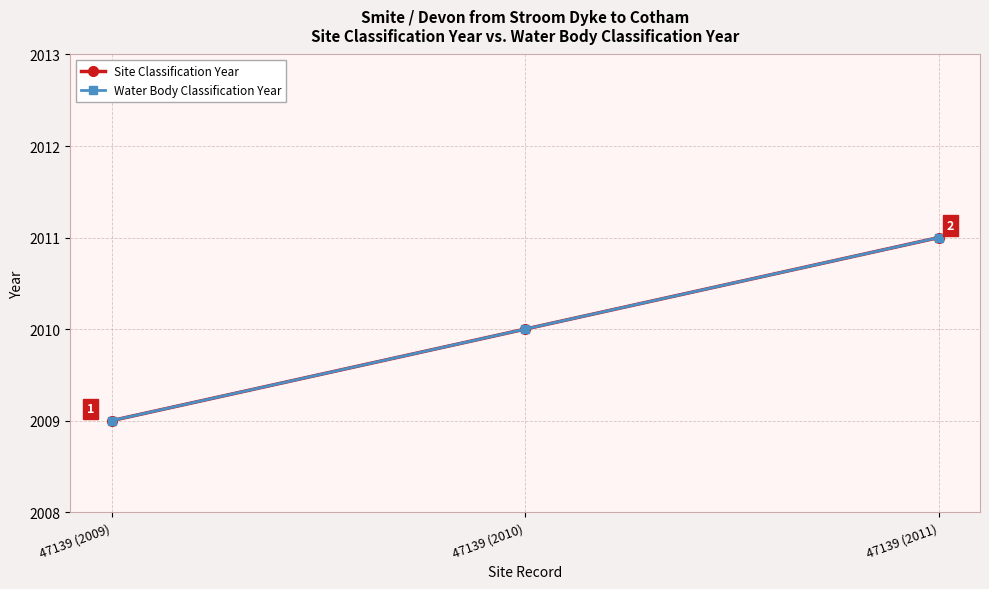

How many lines are shown in the chart?

2